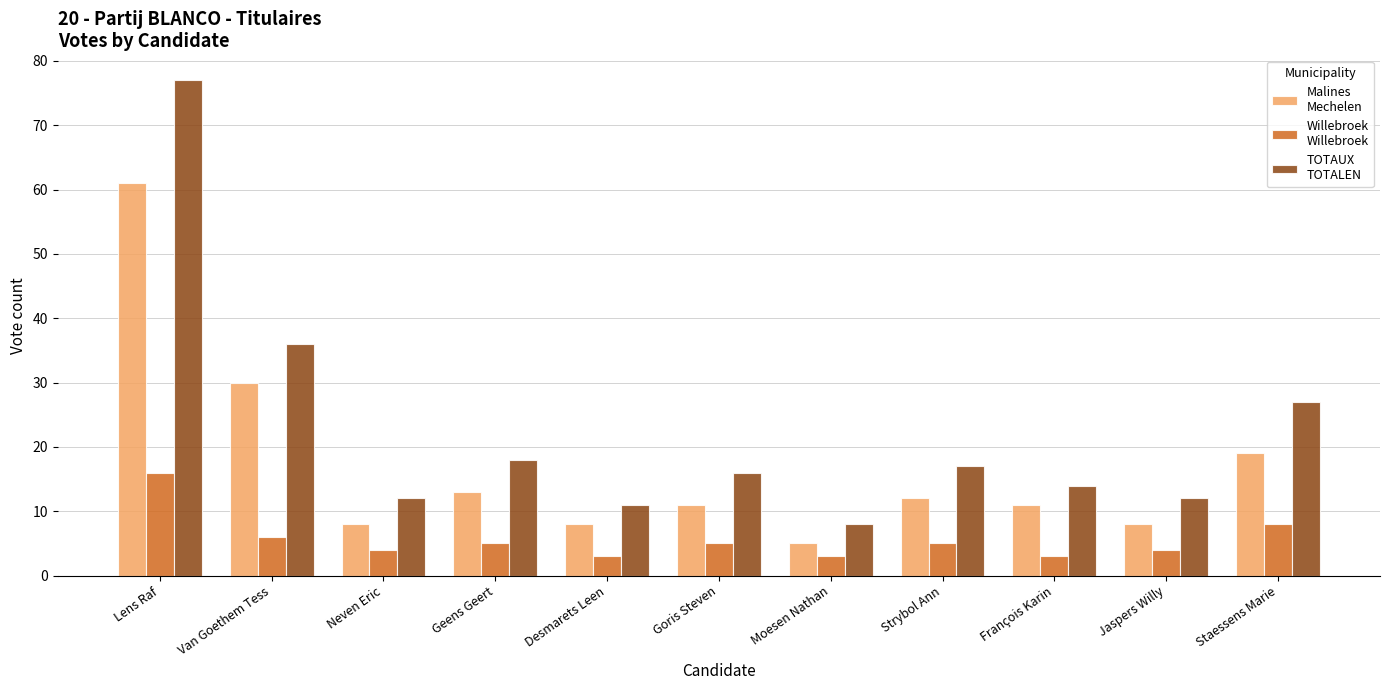

What is the minimum value shown in the chart?

3